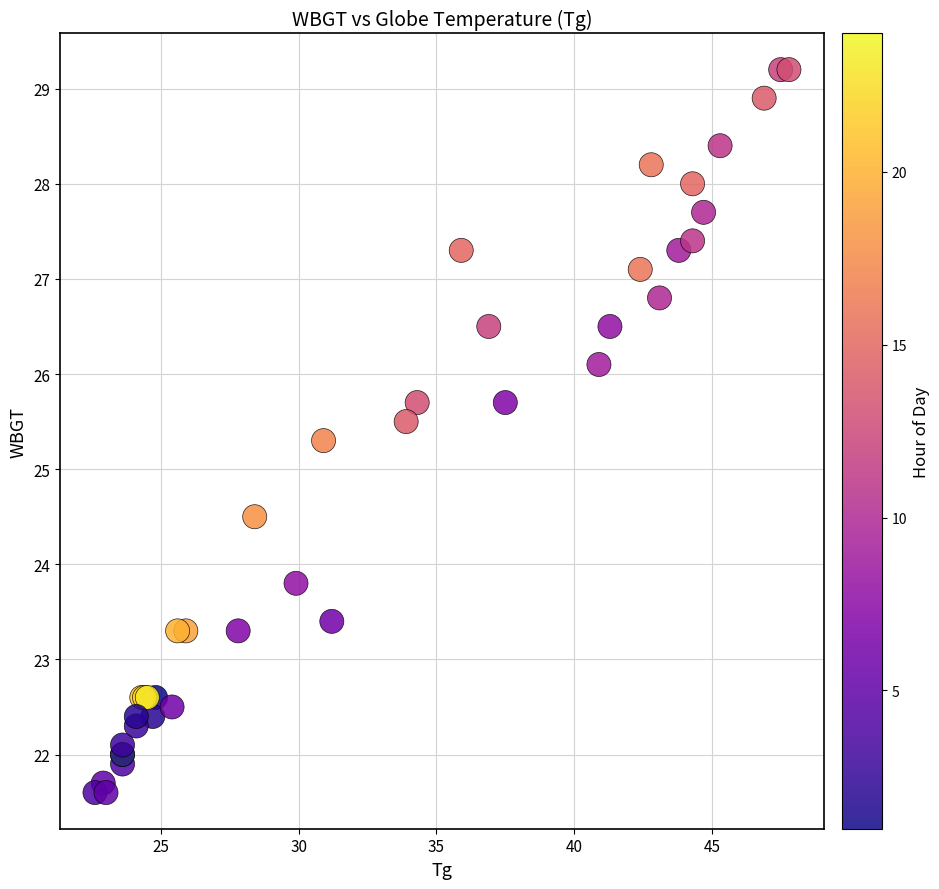

What Y value in the scatter plot is closest to 25?

25.3